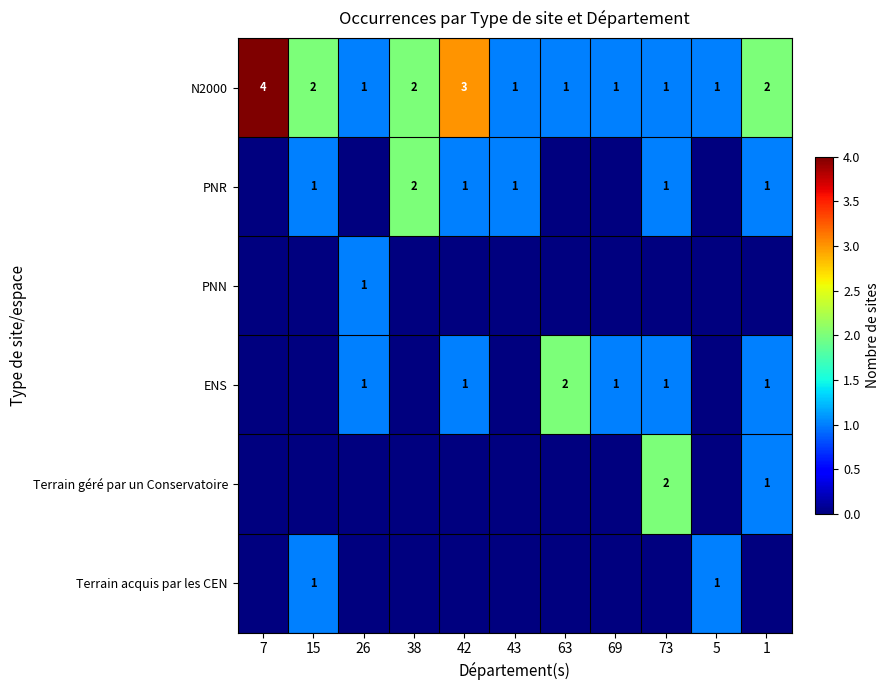

The Terrain acquis par les CEN series shows 1 at 15. True or false?

True